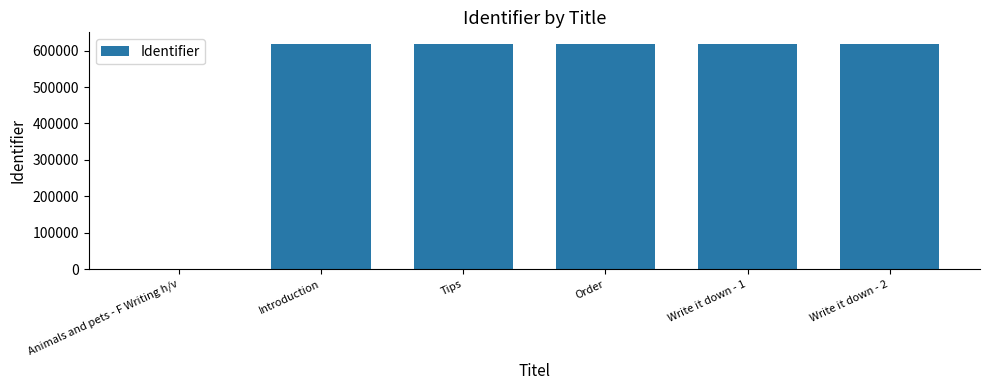

Are the bars horizontal?

No